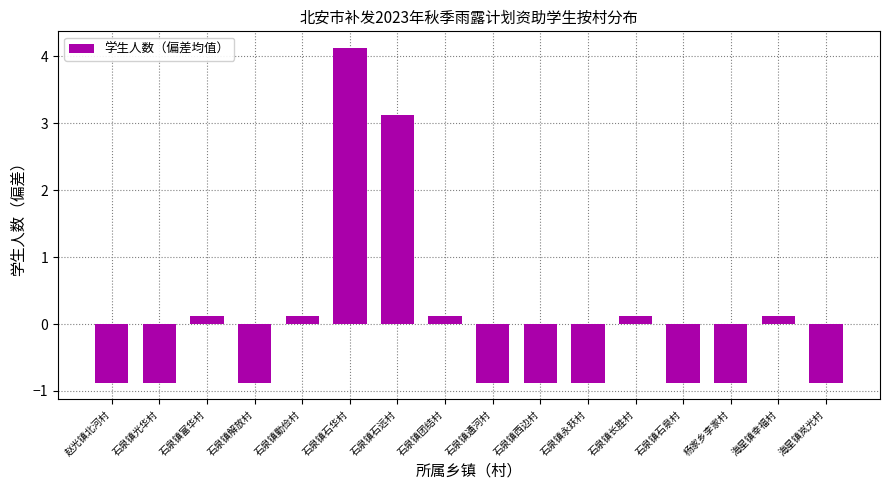

Count the number of values greater than 0.

7